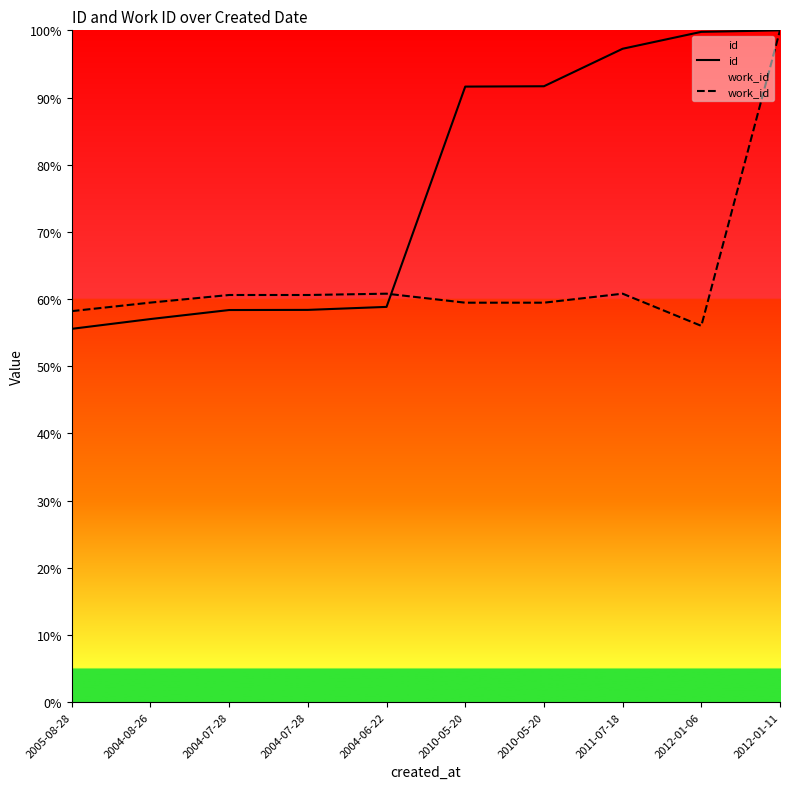

Reading left to right, transcribe all the data shown in this chart.

id: 55.6	57.0	58.4	58.4	58.8	91.6	91.7	97.3	99.8	100.0
work_id: 58.2	59.5	60.6	60.6	60.8	59.5	59.5	60.8	56.0	100.0